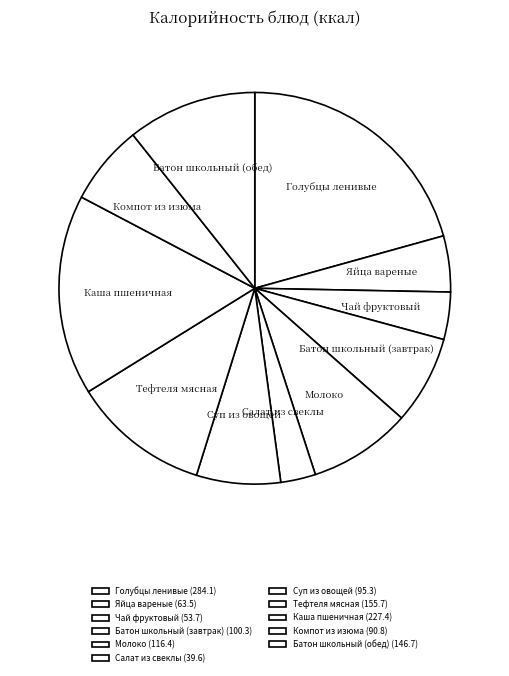

What is the largest slice in the pie chart?

Голубцы ленивые